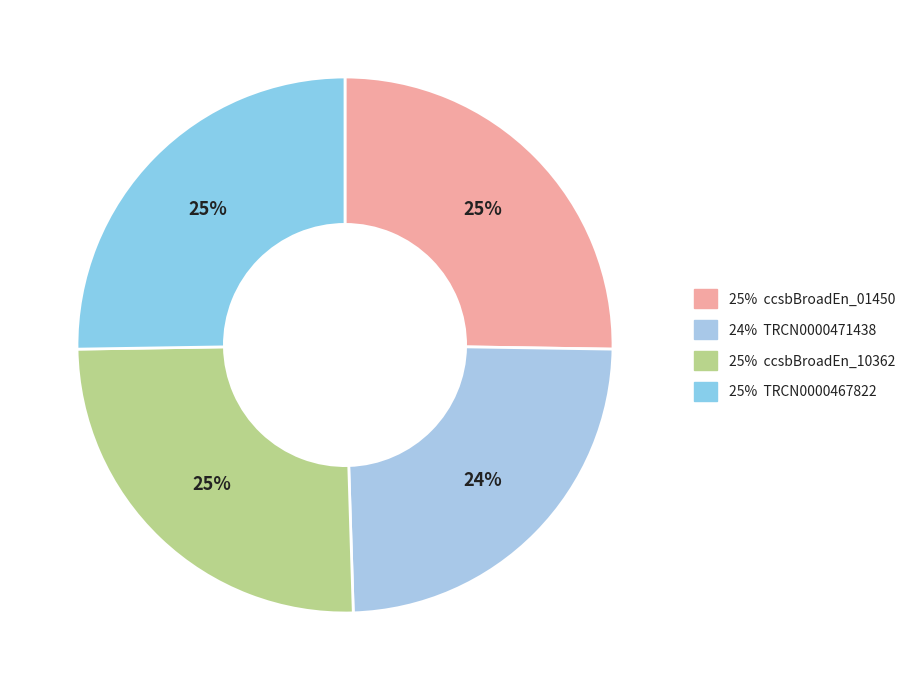

To the nearest percent, what is the difference between the largest and smallest slice percentages?

1%